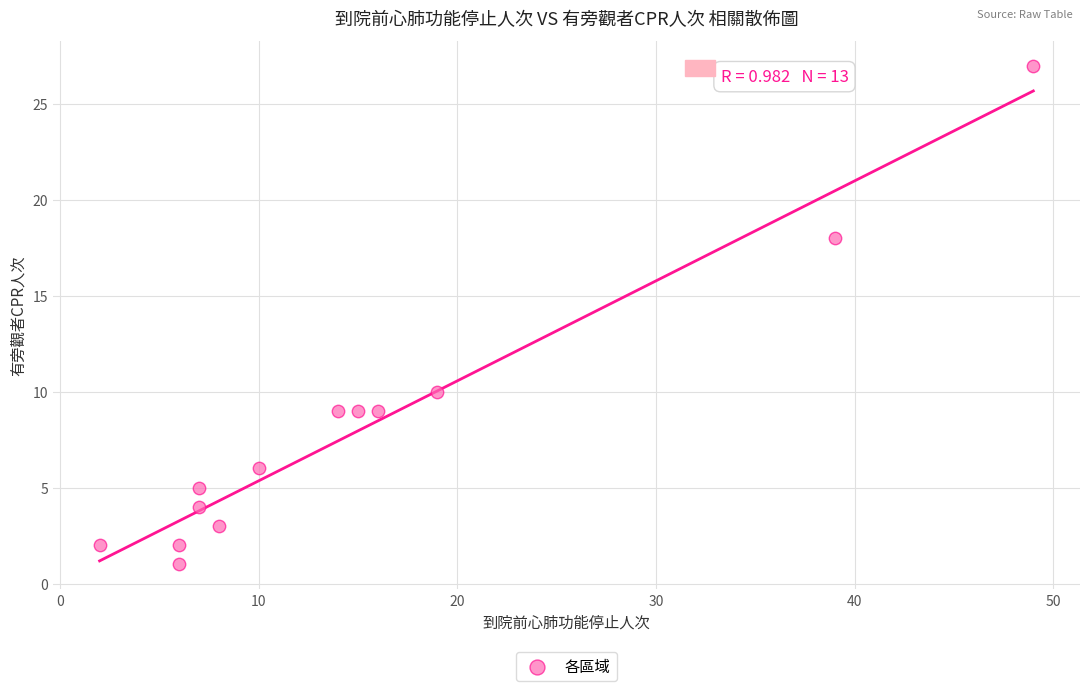

What is the range of Y values (max minus min)?

26